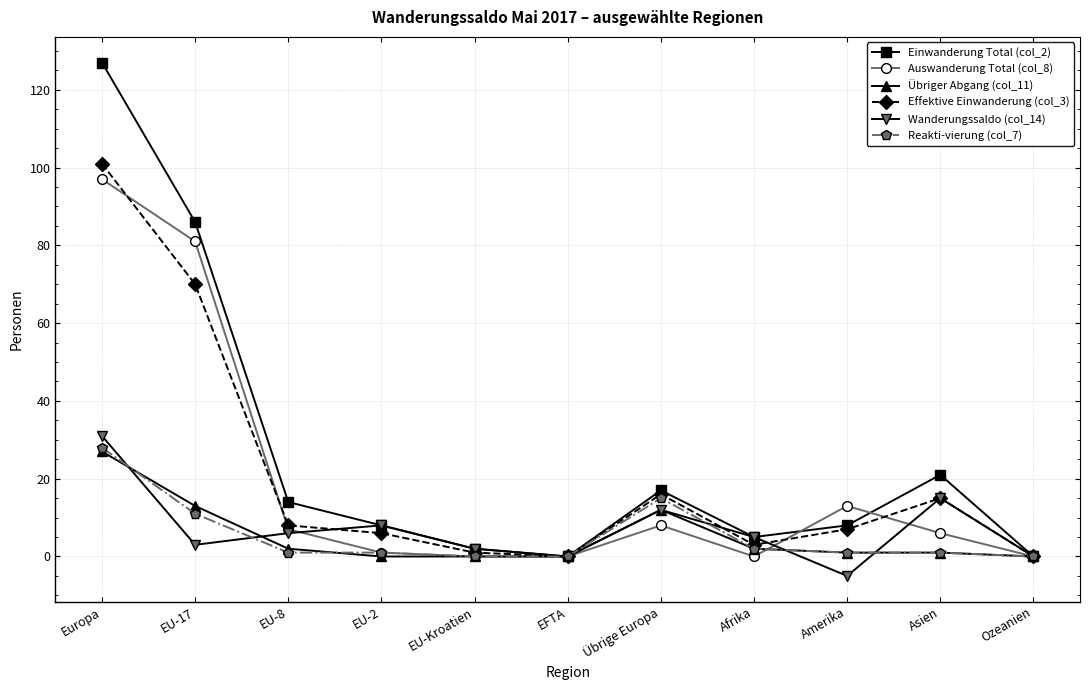

Does the chart display data point markers on the line(s)?

Yes